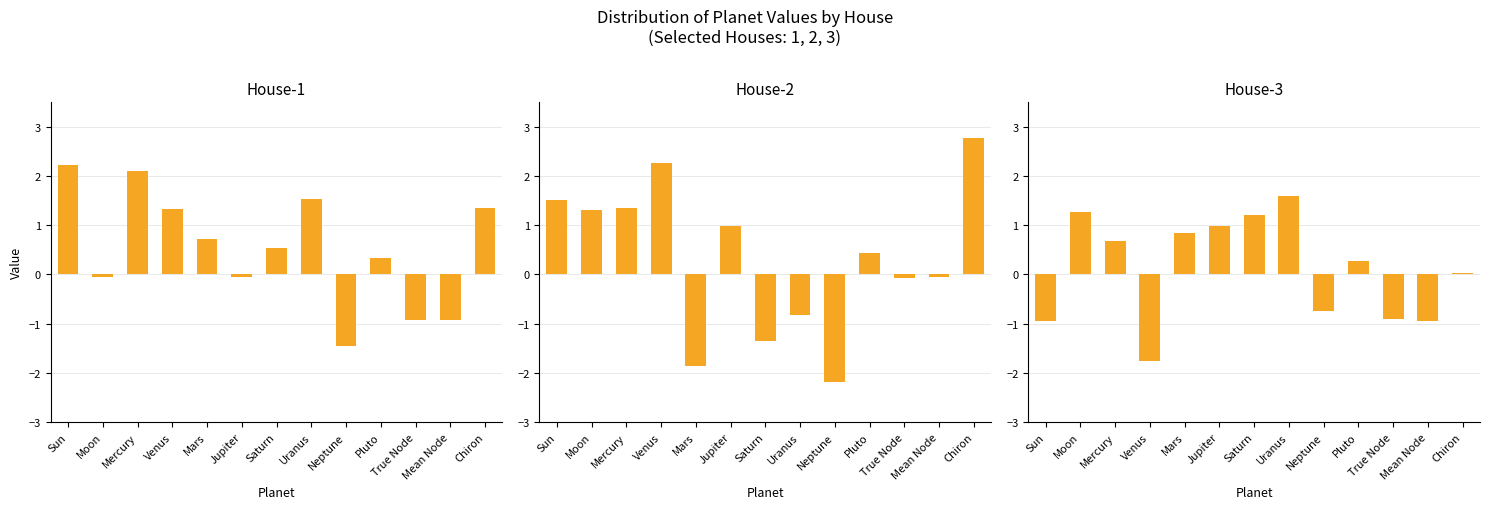

How many values in House-3 are above zero?

8